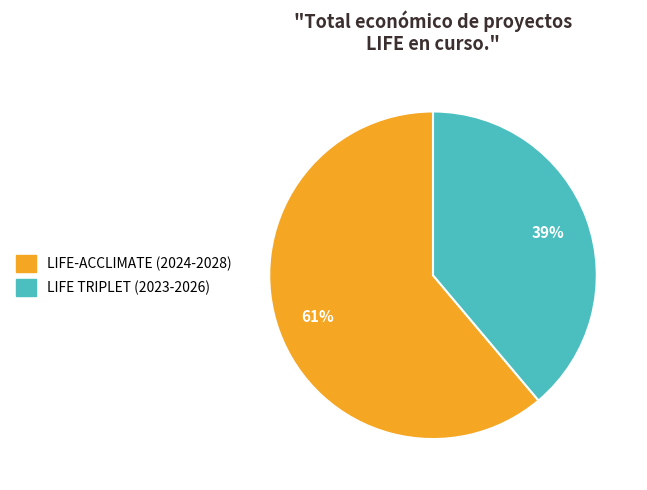

Is the sum of LIFE-ACCLIMATE (2024-2028) and LIFE TRIPLET (2023-2026) greater than half?

Yes